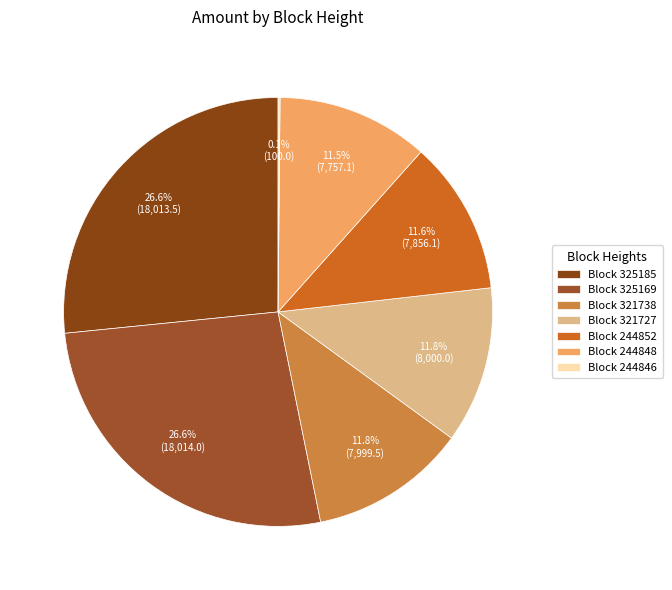

Count the number of slices in the pie.

7